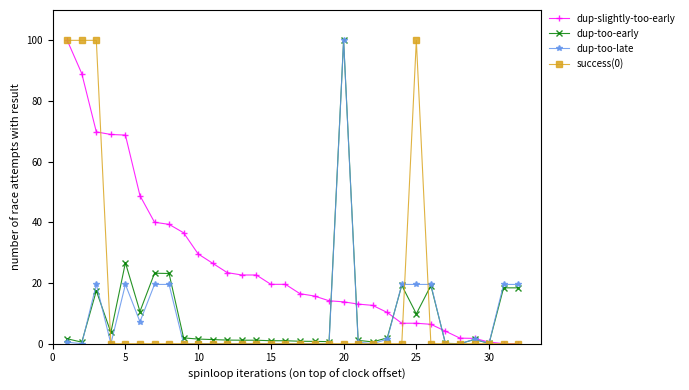

At how many categories does at least one series exceed 52?

7